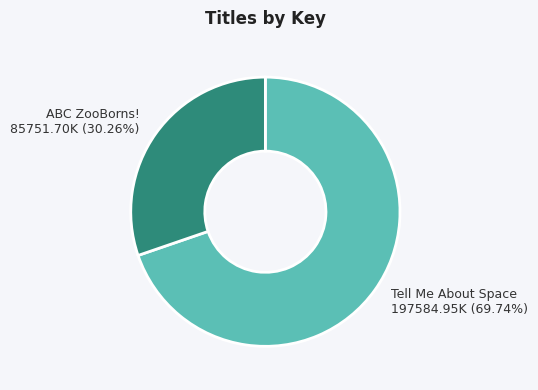

Does any single category account for the majority?

Yes